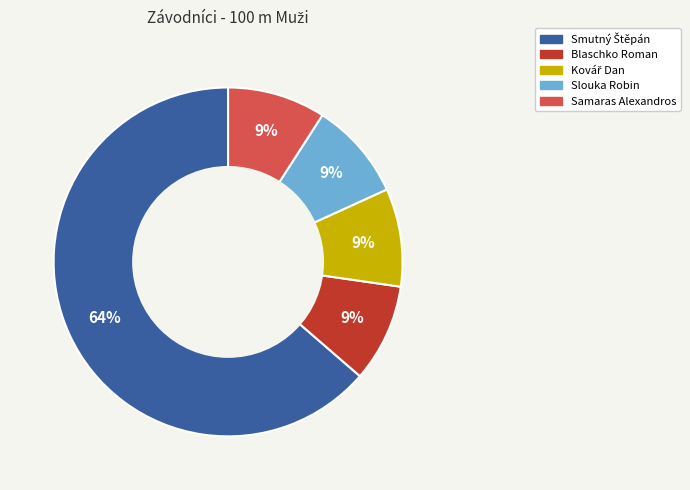

Approximately how many times larger is the value at Slouka Robin compared to Samaras Alexandros?

1.0